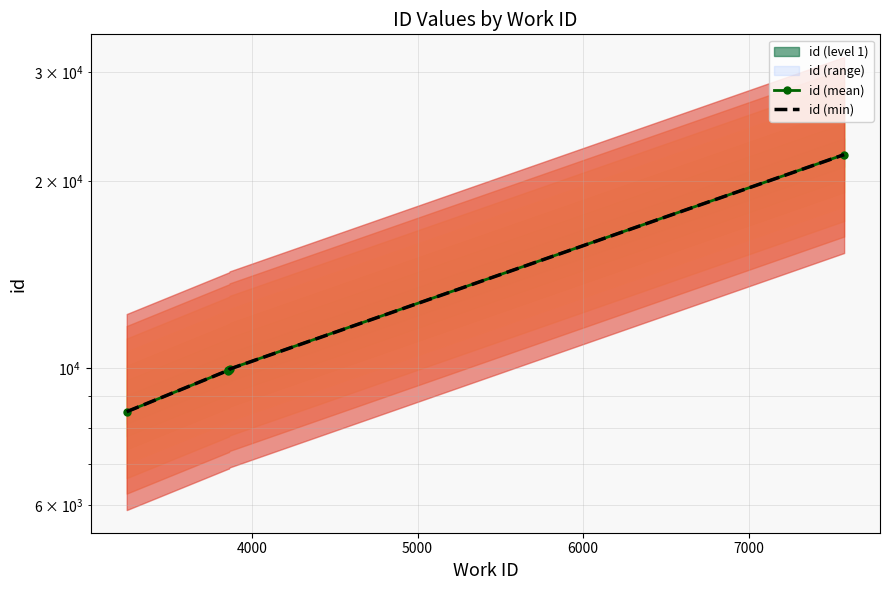

List the series in order of their overall mean, highest first.

id (mean), id (min)